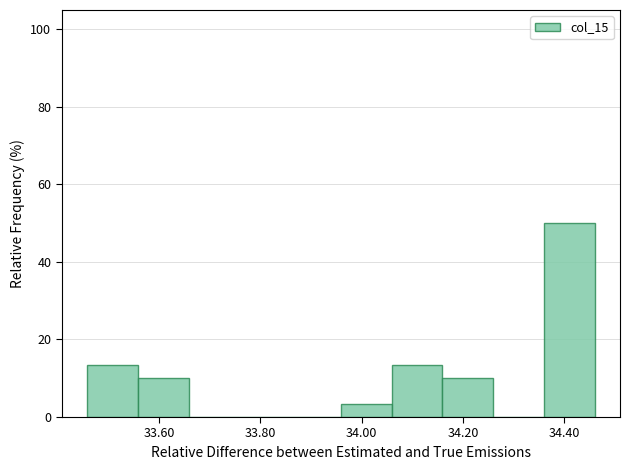

Reading left to right, list every bar in this chart as the range it spans on the x-axis followed by its height. Neither the bar edges nor the heights are printed on the chart, so give them approximately, as read against the axes.

33.46 to 33.56: 14
33.56 to 33.66: 10
33.66 to 33.76: 0
33.76 to 33.86: 0
33.86 to 33.96: 0
33.96 to 34.06: 4
34.06 to 34.16: 14
34.16 to 34.26: 10
34.26 to 34.36: 0
34.36 to 34.46: 50